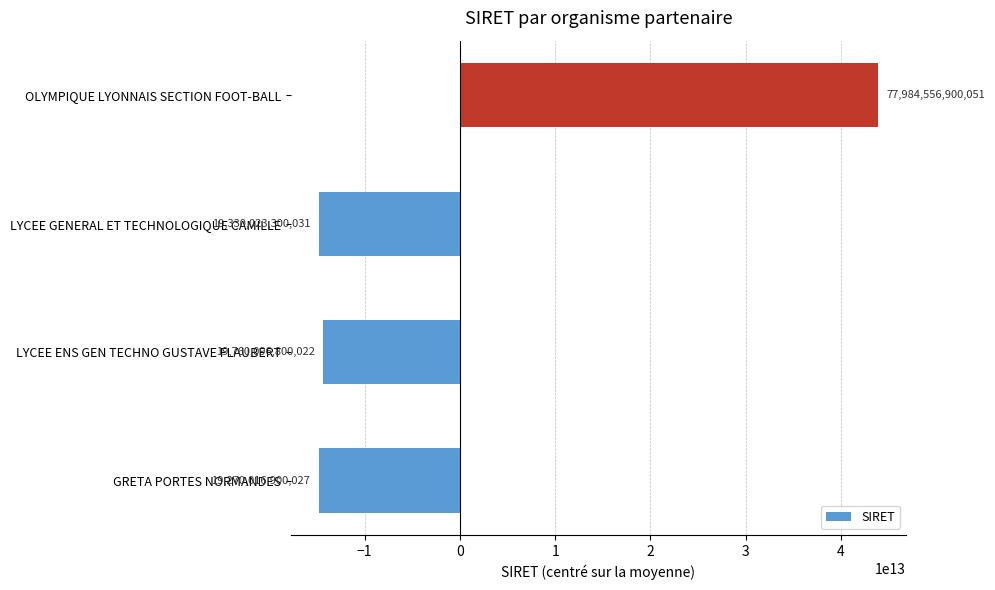

How many bars are there in total?

4